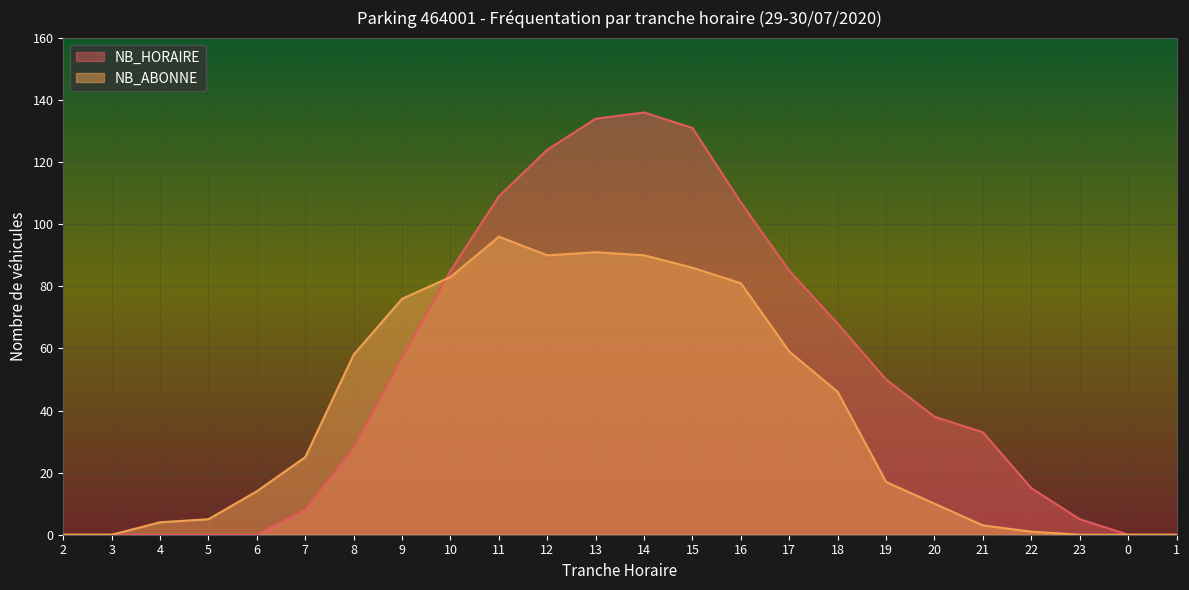

What is the sum of the NB_ABONNE values at 12 and 9?

166